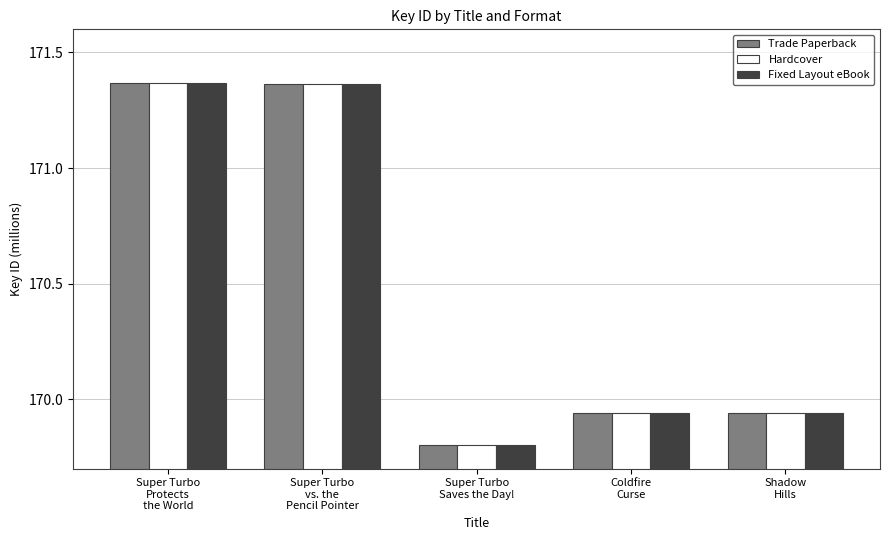

The Fixed Layout eBook series shows 304.5 at Coldfire
Curse. True or false?

False